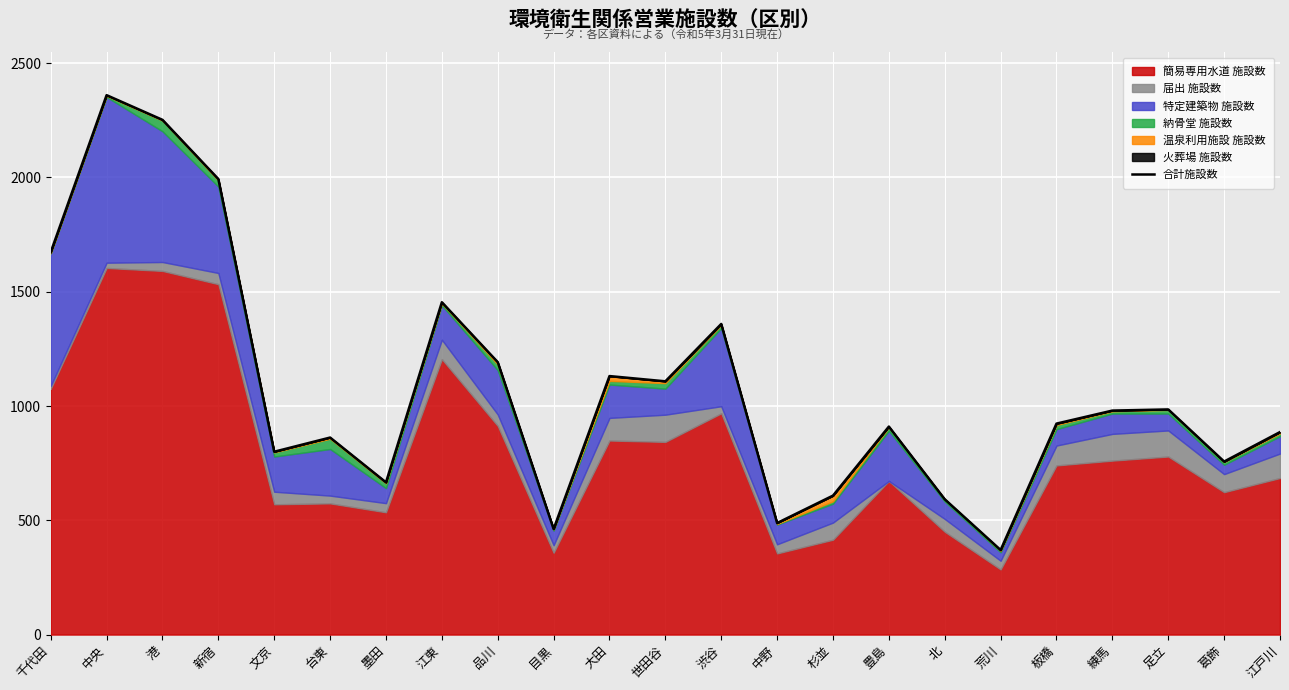

Is it true that the value at 中央 is 2360?

True